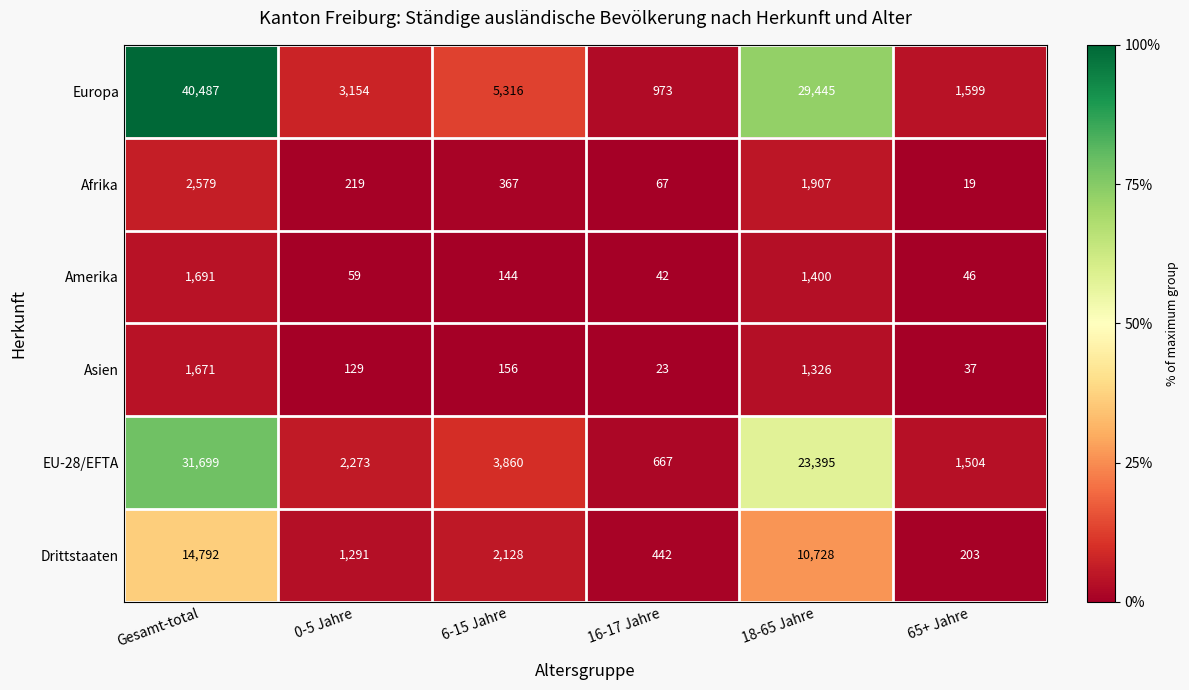

Which label corresponds to the smallest value in the chart?

65+ Jahre